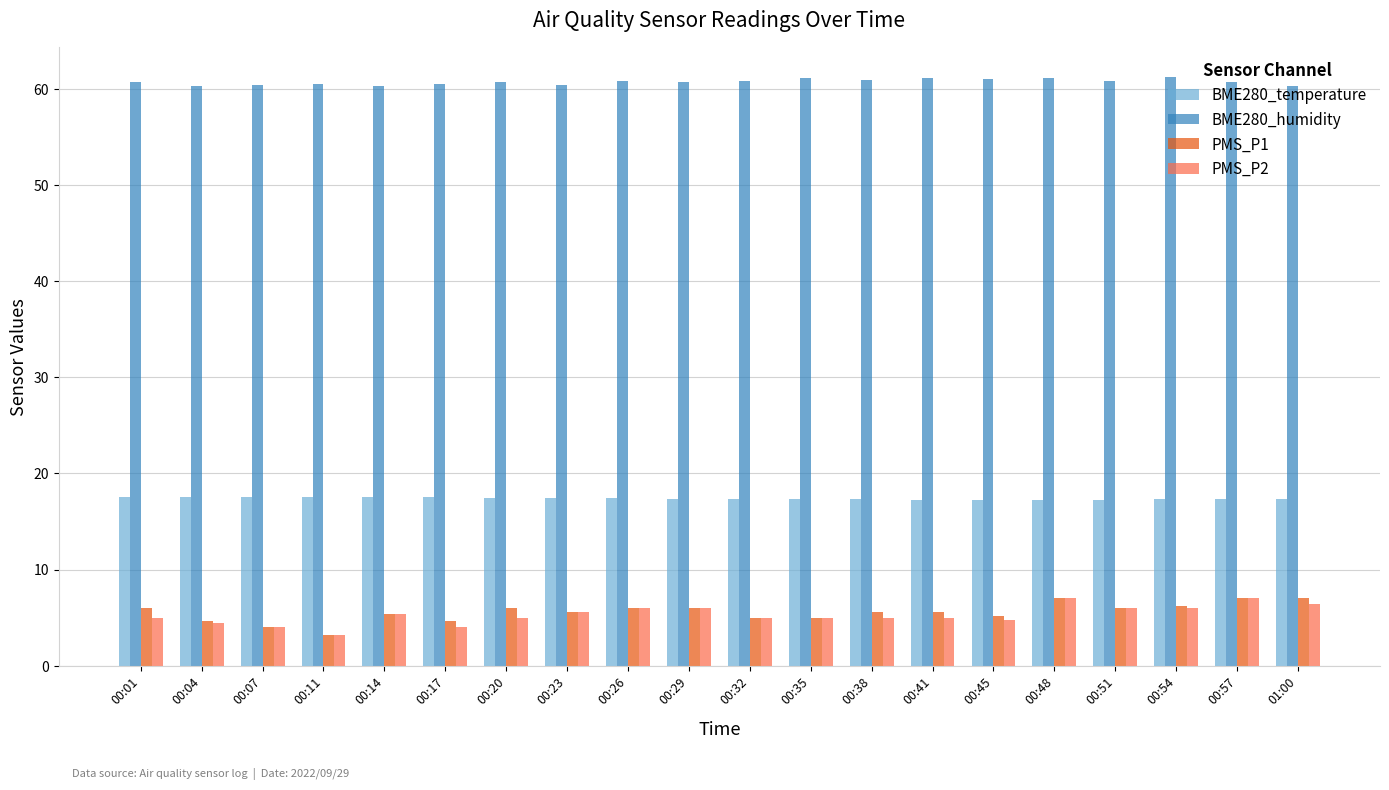

How many bars are there in each group?

4